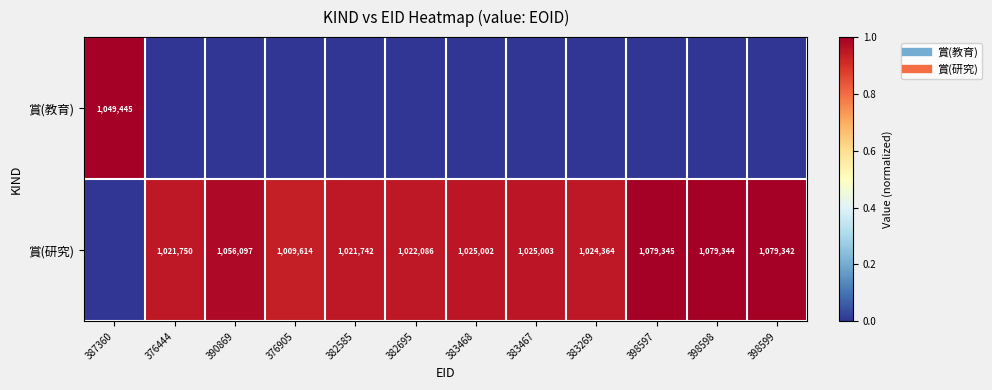

Rank the series at 383468 from lowest to highest value.

賞(教育), 賞(研究)